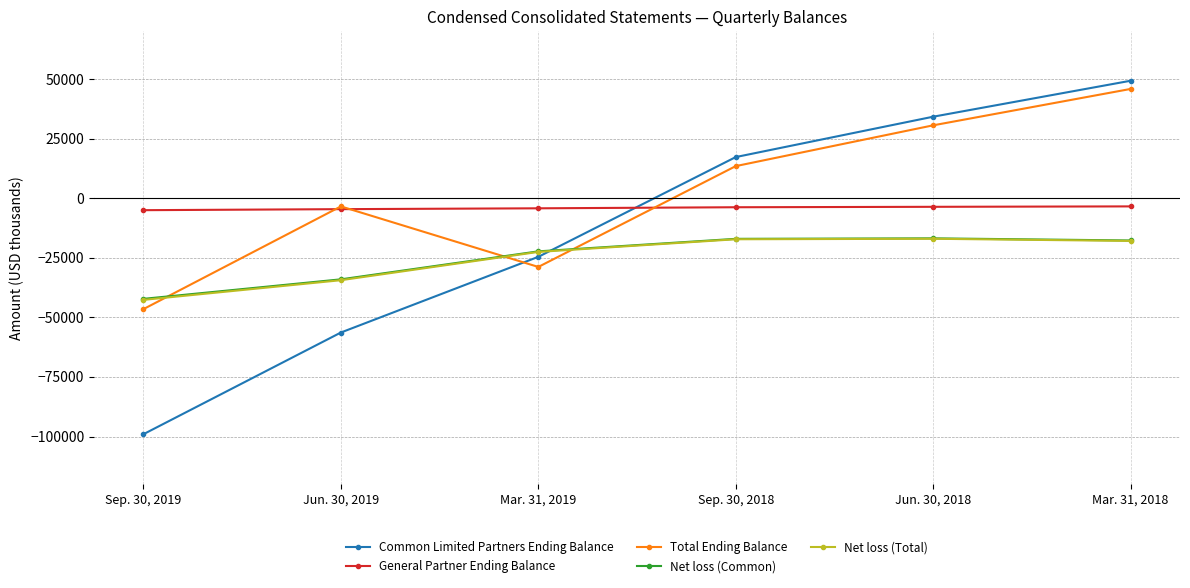

Where is Common Limited Partners Ending Balance nearest to the value -24863?

Mar. 31, 2019